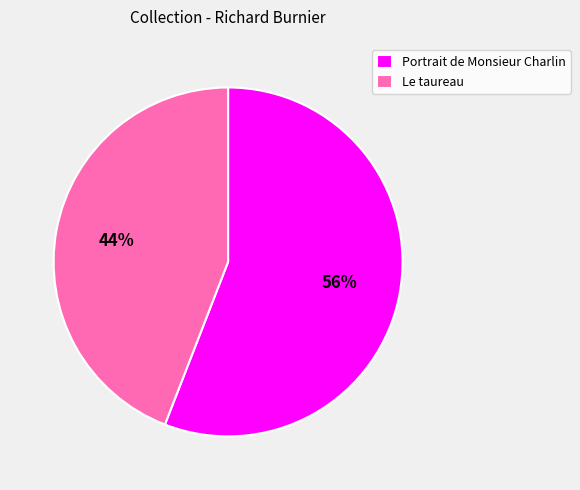

What is the ratio of the value at Portrait de Monsieur Charlin to the value at Le taureau?

1.3